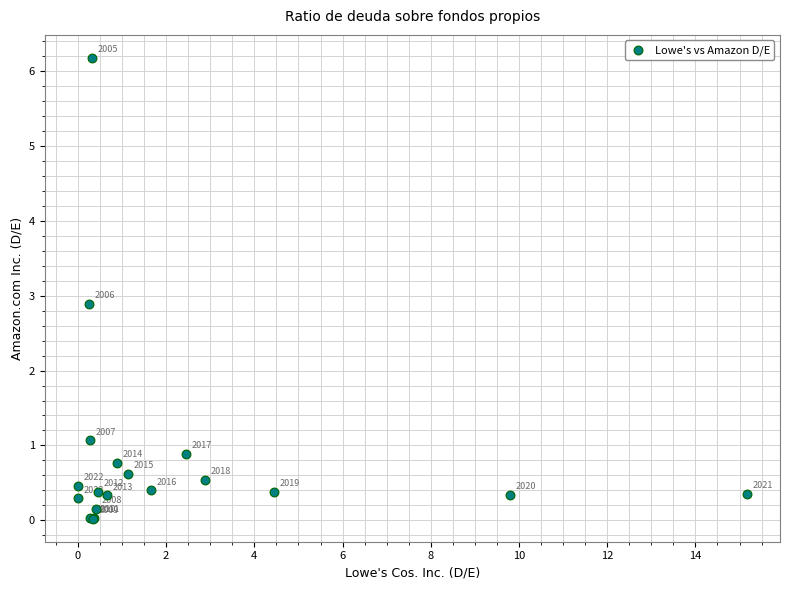

What Y value in the scatter plot is closest to 3?

2.9